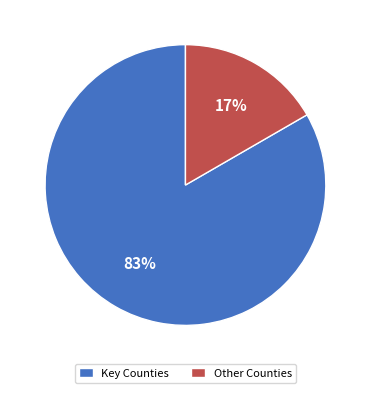

Which has a higher value, Other Counties or Key Counties?

Key Counties